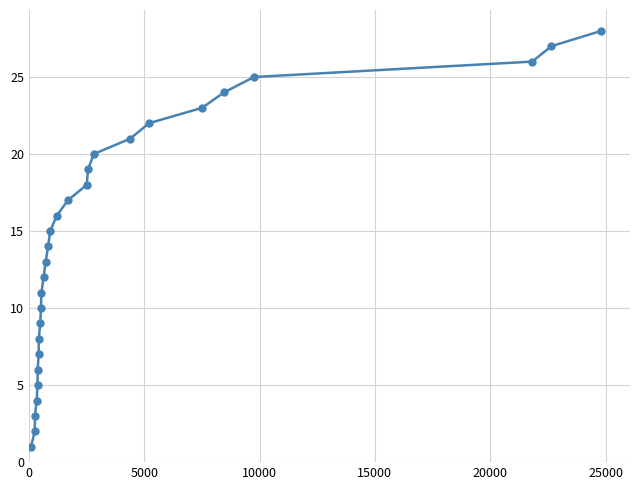

What is the difference between the second highest and minimum values?

26